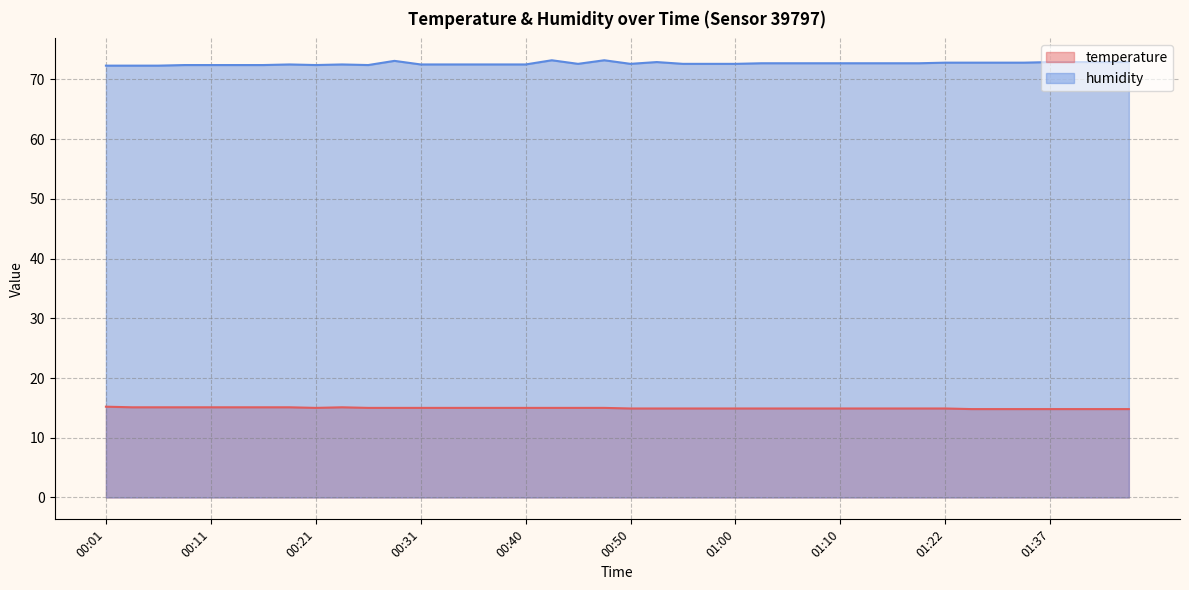

Which series has the largest range (max minus min)?

humidity